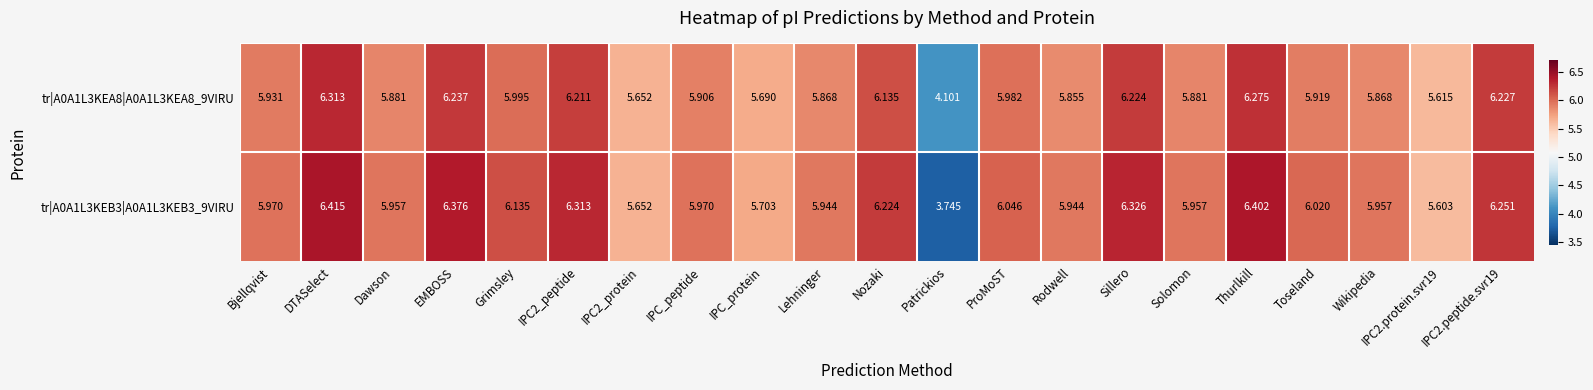

Which category has the lowest value in the tr|A0A1L3KEA8|A0A1L3KEA8_9VIRU series?

Patrickios